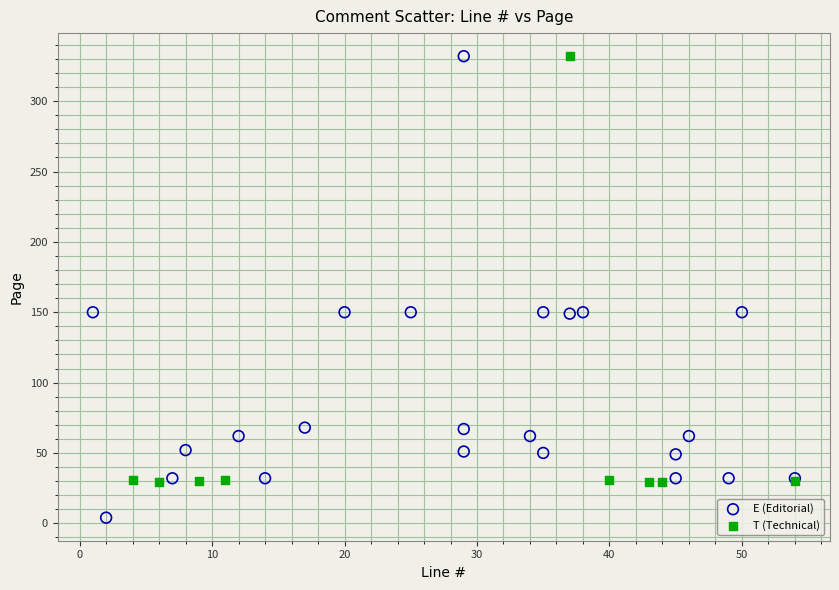

What are all the series names shown in the legend?

E (Editorial), T (Technical)